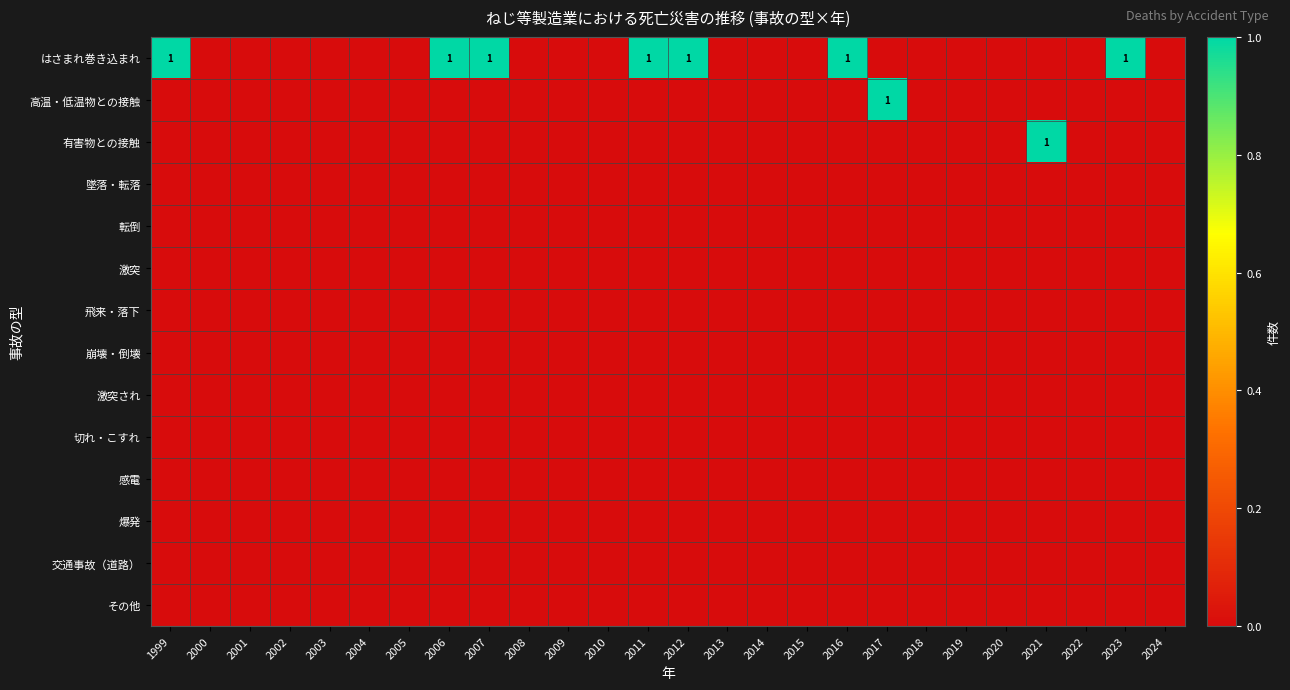

List the labels in order of 切れ・こすれ value, smallest first.

1999, 2000, 2001, 2002, 2003, 2004, 2005, 2006, 2007, 2008, 2009, 2010, 2011, 2012, 2013, 2014, 2015, 2016, 2017, 2018, 2019, 2020, 2021, 2022, 2023, 2024